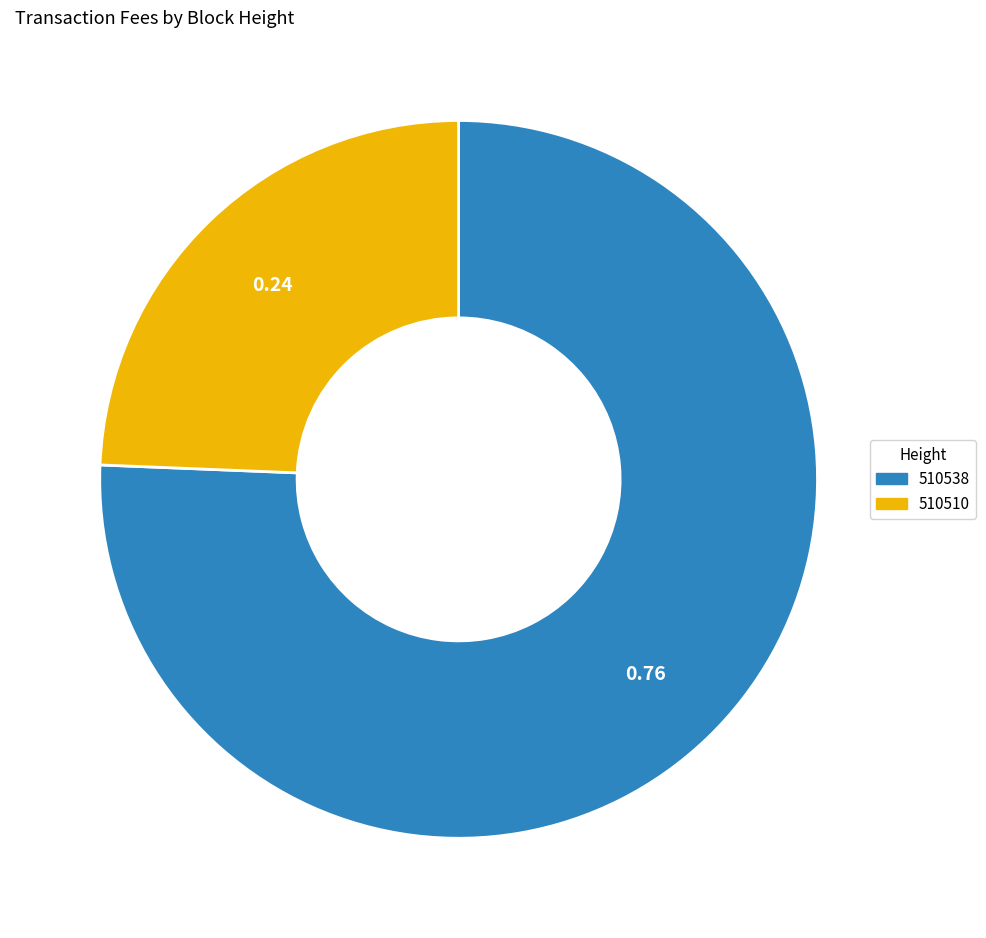

Which has a higher value, 510510 or 510538?

510538